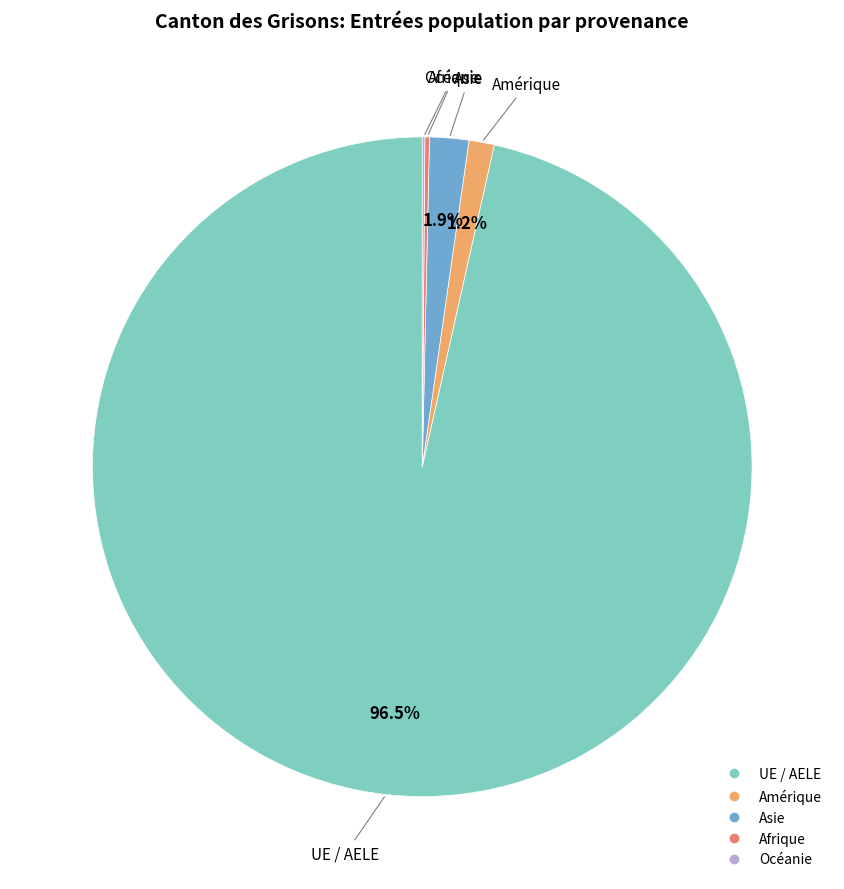

Is there a majority slice in this chart?

Yes